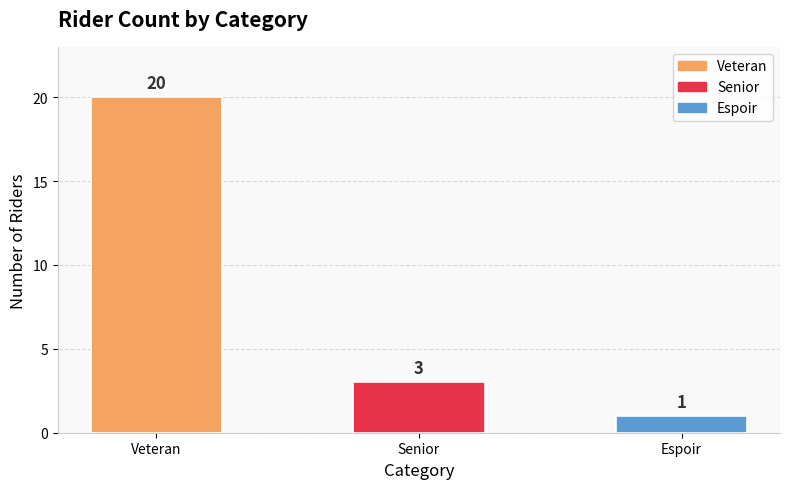

What is the difference between the second highest and minimum values?

2